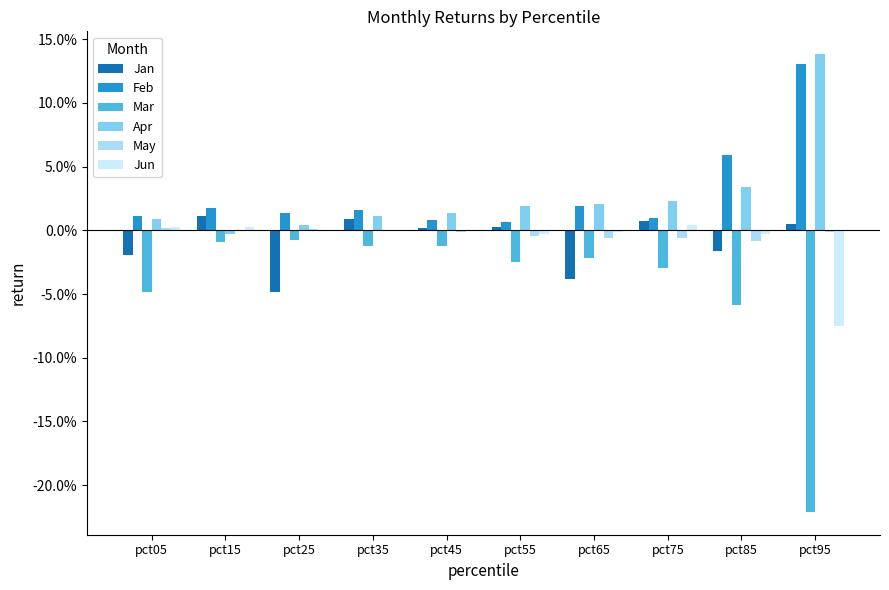

Is the value of Mar at pct65 greater than the value of Jun at pct05?

No